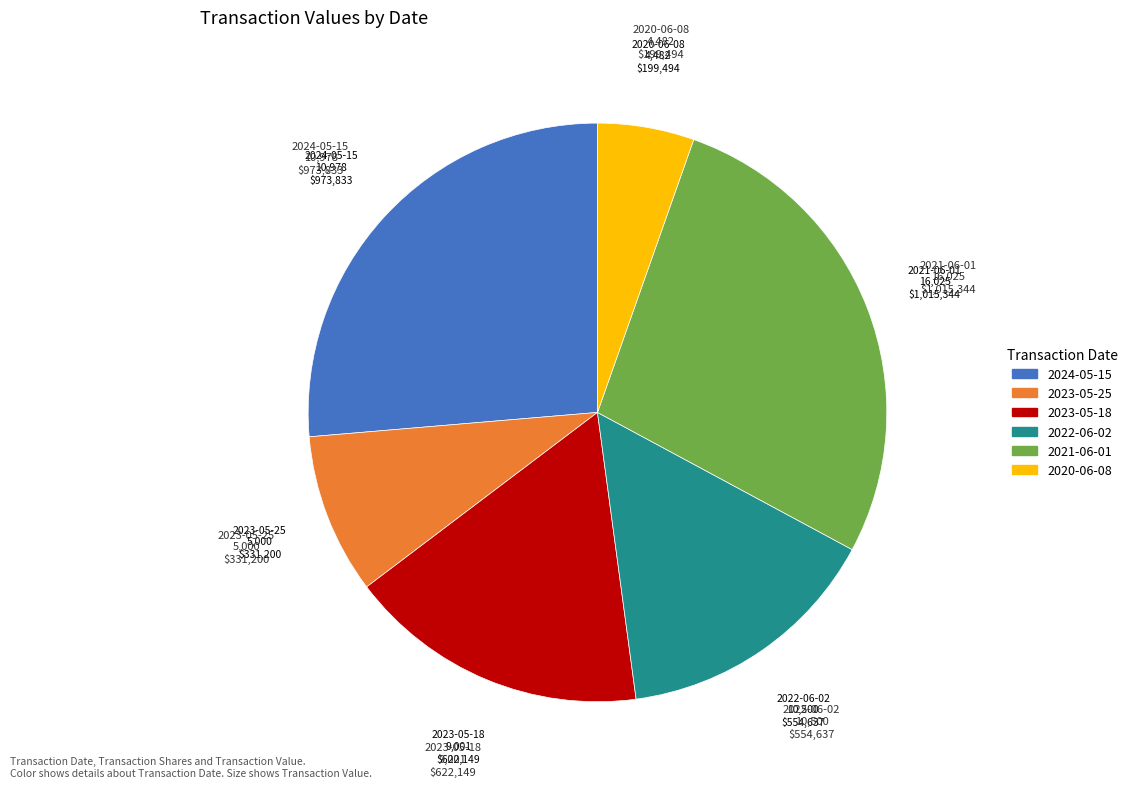

Does any single category account for the majority?

No